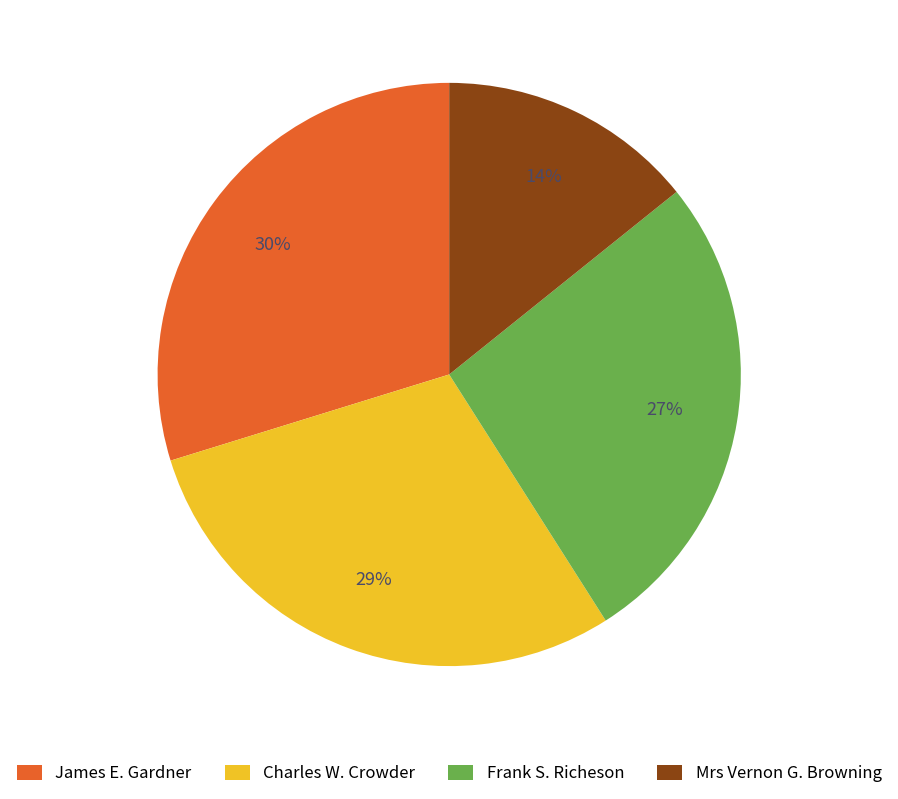

To the nearest percent, what is the difference between the largest and smallest slice percentages?

16%